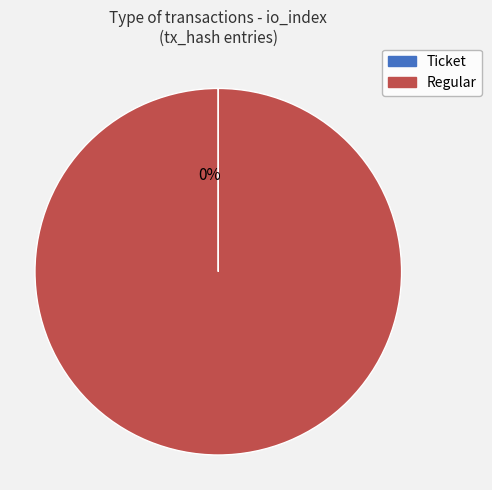

To the nearest percent, what portion does Regular (io_index=31) represent?

100%